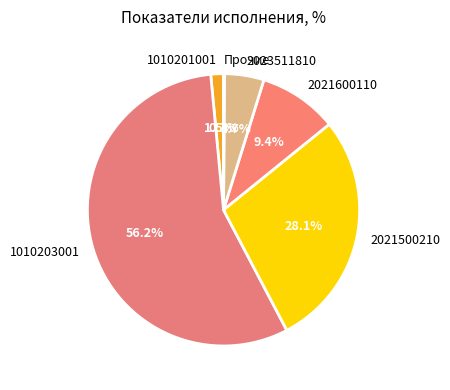

What is the ratio of the value at 2023511810 to the value at 2021600110?

0.5